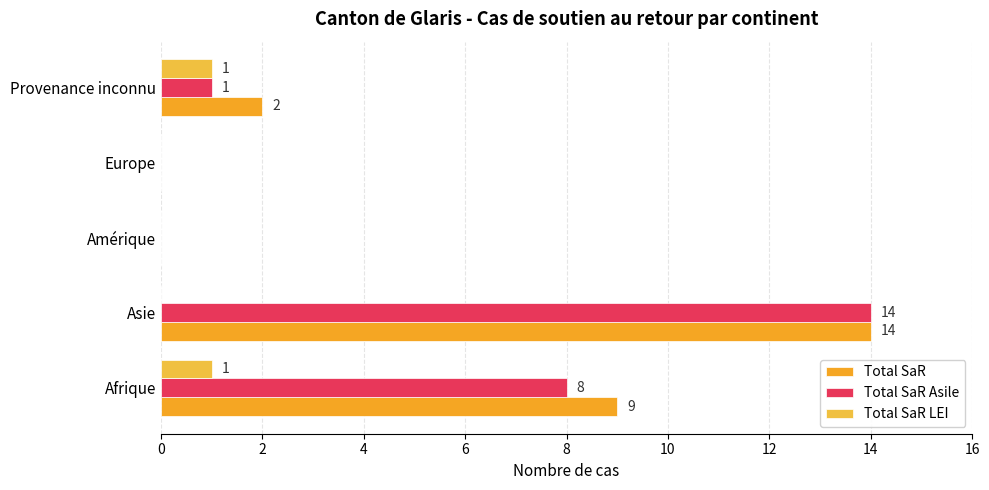

Reading right to left, list all the values displayed in this chart.

Total SaR: 8=2	6=0	4=0	2=14	0=9
Total SaR Asile: 8=1	6=0	4=0	2=14	0=8
Total SaR LEI: 8=1	6=0	4=0	2=0	0=1